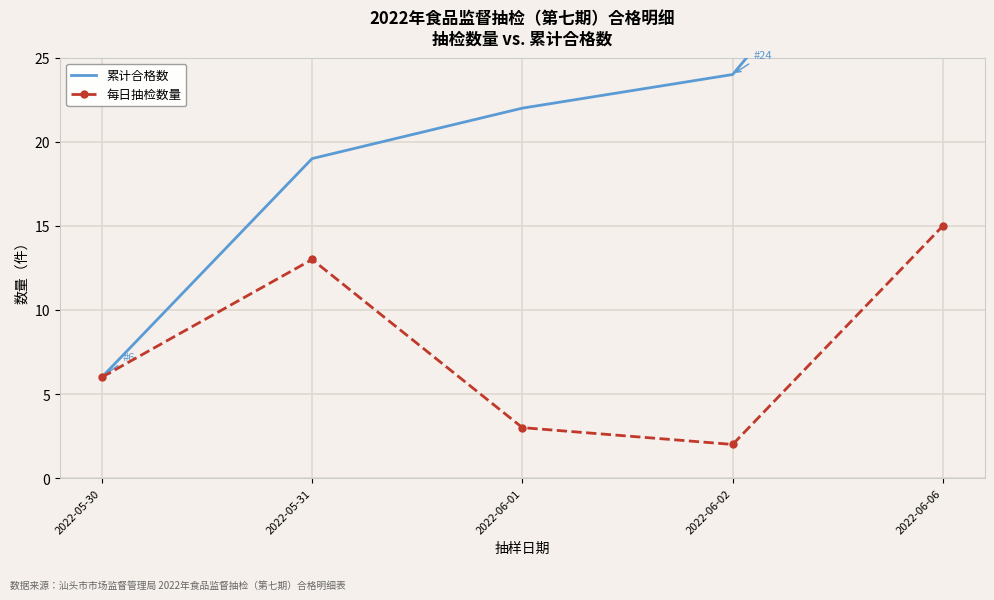

True or false: 累计合格数 and 每日抽检数量 cross at least once.

False